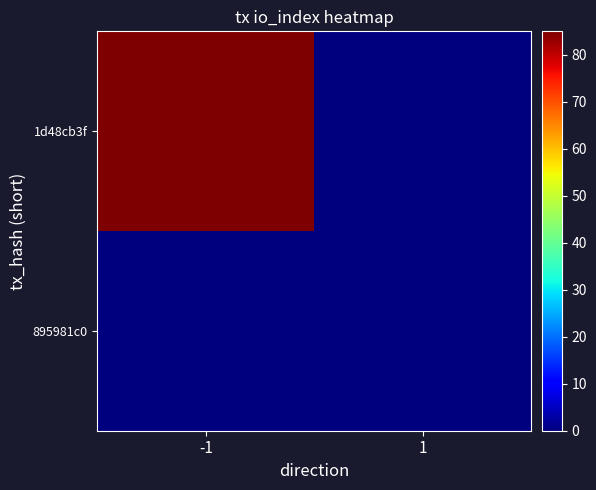

Reading left to right, transcribe all the data shown in this chart.

1d48cb3f: -1=85	1=0
895981c0: -1=0	1=0